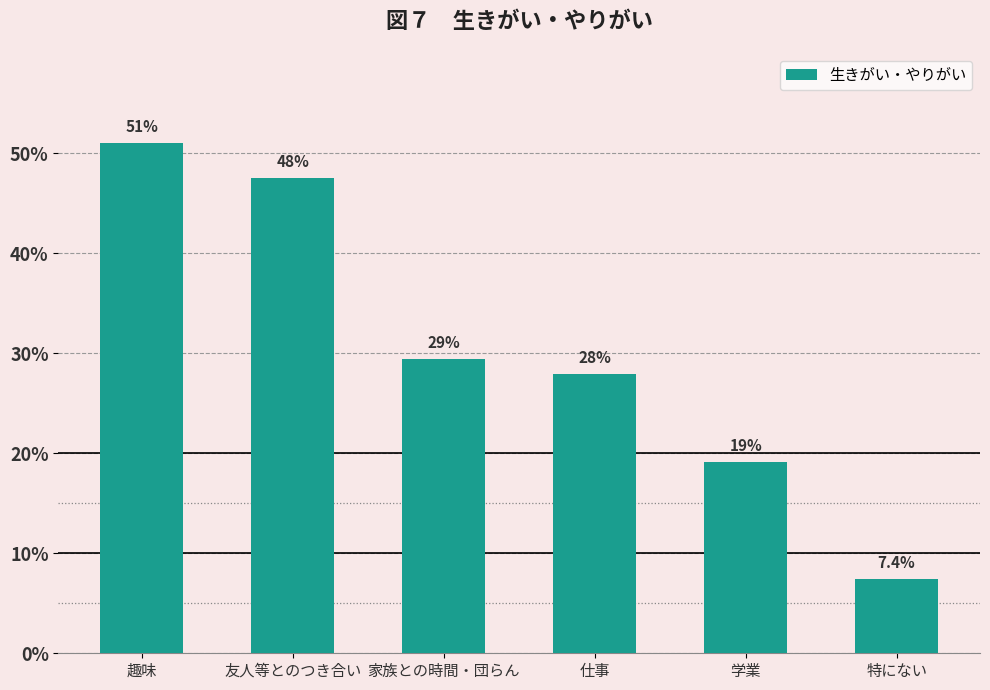

Reading left to right, transcribe all the data shown in this chart.

趣味=0.5	友人等とのつき合い=0.5	家族との時間・団らん=0.3	仕事=0.3	学業=0.2	特にない=0.1